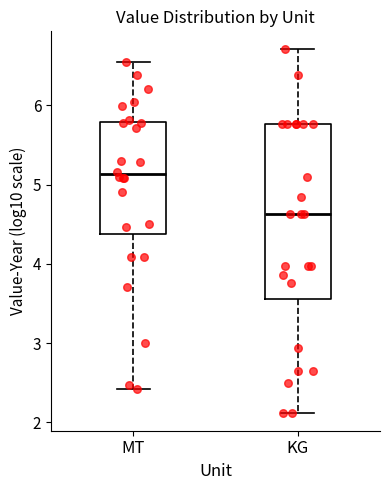

Reading left to right, read every box against the y-axis: the position of its median line, the range the box covers, and the ends of its whiskers. The values are not printed on the chart, so give them approximately, as read against the axis.

MT: median 5.1, box 4.4 to 5.8, whiskers 2.4 to 6.5
KG: median 4.6, box 3.6 to 5.8, whiskers 2.1 to 6.7